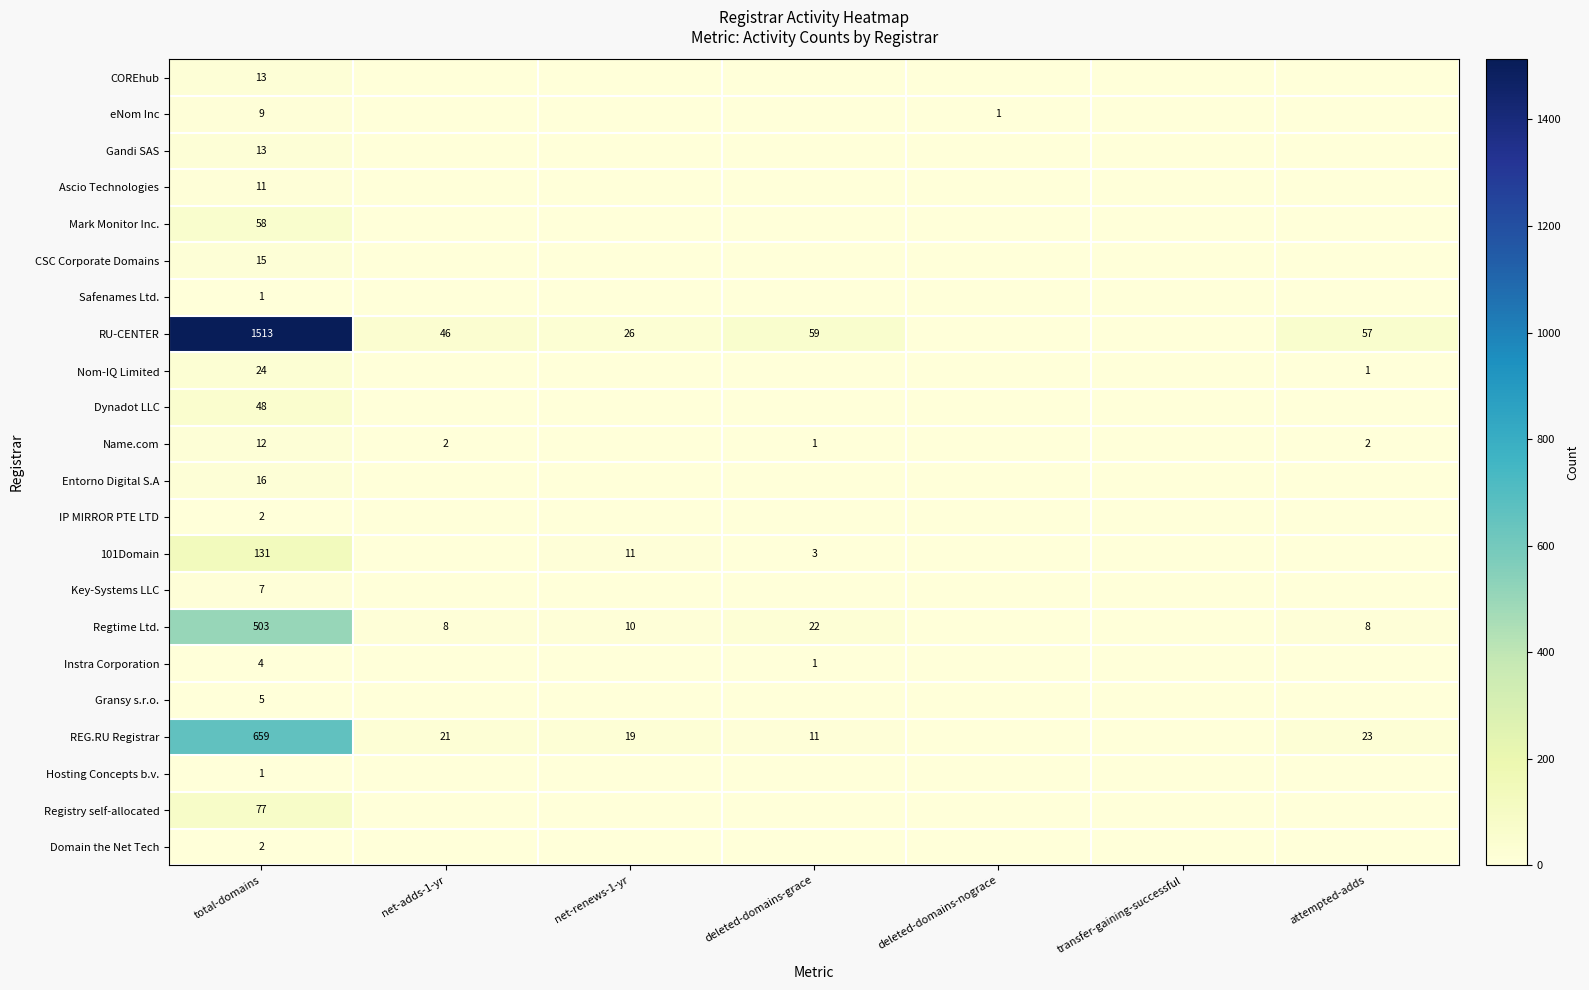

True or false: 101Domain has a value of 2 at deleted-domains-grace.

False